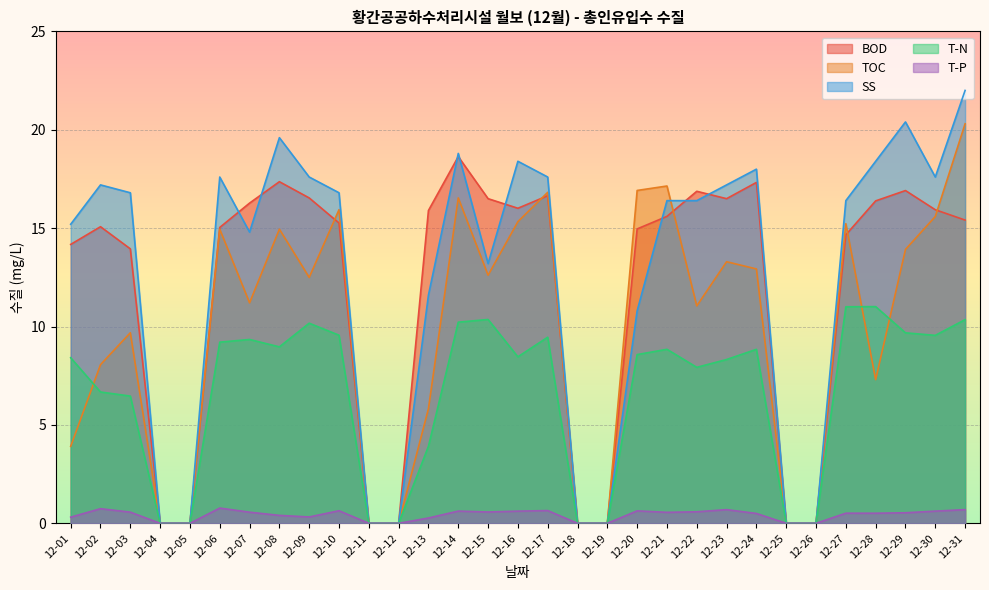

Which series has the largest range (max minus min)?

SS